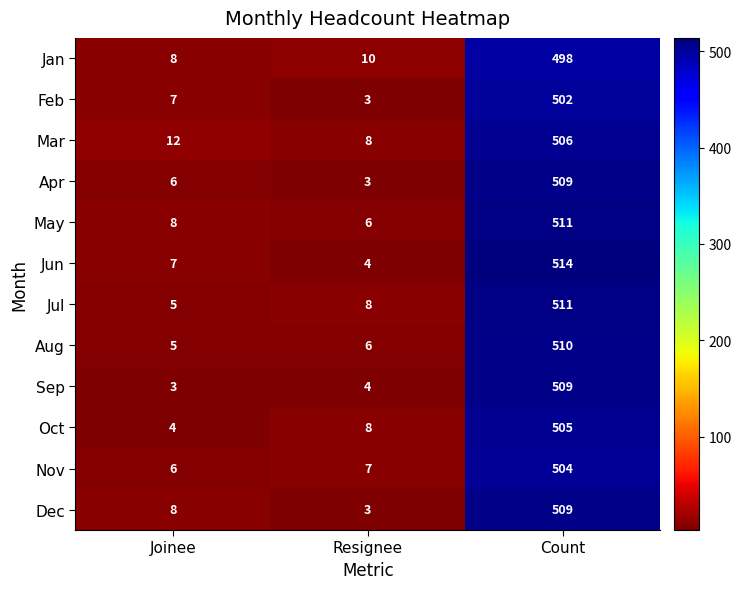

What is the sum of all Sep values?

516